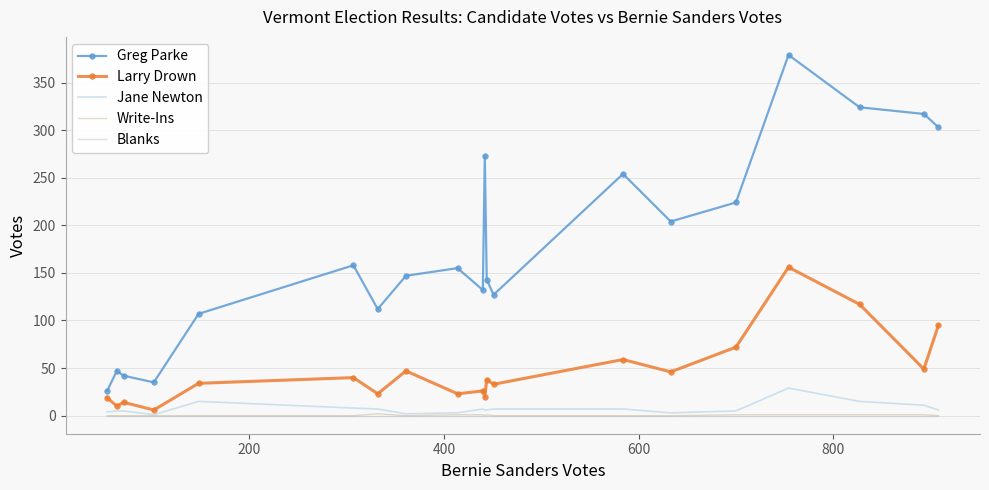

How many Write-Ins values are between 0 and 1?

19